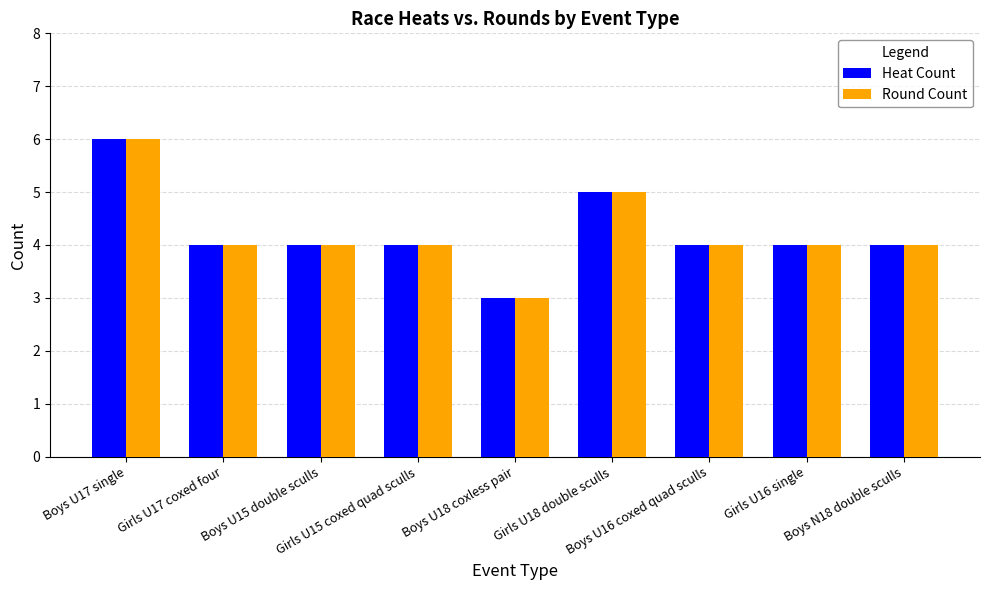

What is the total value across all series at Boys U15 double sculls?

8